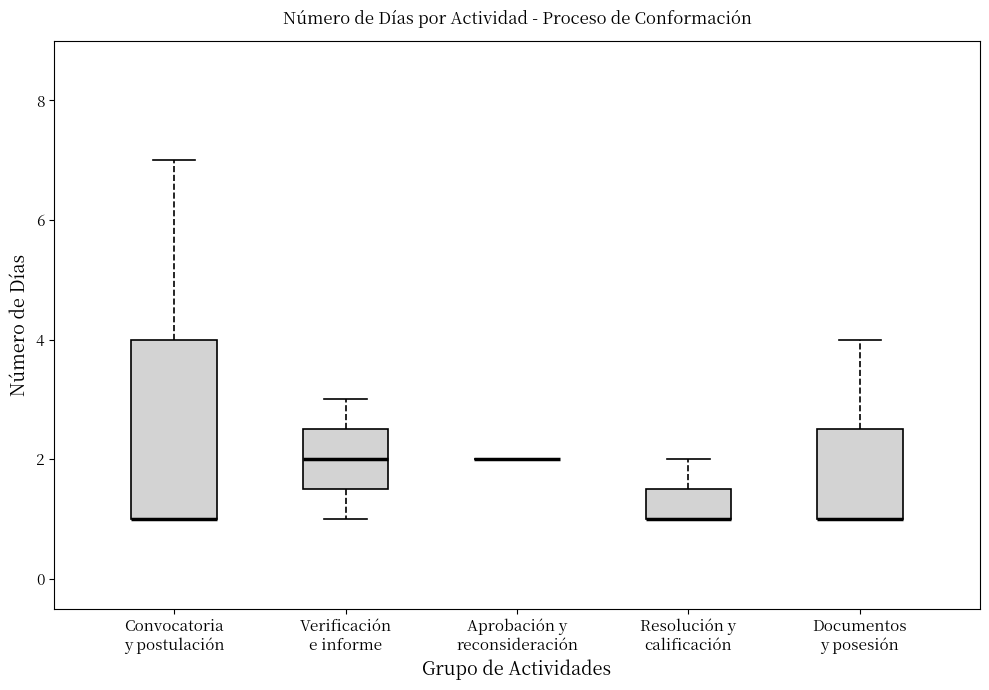

Reading left to right, read every box against the y-axis: the position of its median line, the range the box covers, and the ends of its whiskers. The values are not printed on the chart, so give them approximately, as read against the axis.

Convocatoria y postulación: median 1.0 (drawn on the box's lower edge), box 1.0 to 4.0, whiskers 1.0 to 7.0
Verificación e informe: median 2.0, box 1.6 to 2.6, whiskers 1.0 to 3.0
Aprobación y reconsideración: box collapsed to a line at 2.0, whiskers 2.0 to 2.0
Resolución y calificación: median 1.0 (drawn on the box's lower edge), box 1.0 to 1.6, whiskers 1.0 to 2.0
Documentos y posesión: median 1.0 (drawn on the box's lower edge), box 1.0 to 2.6, whiskers 1.0 to 4.0